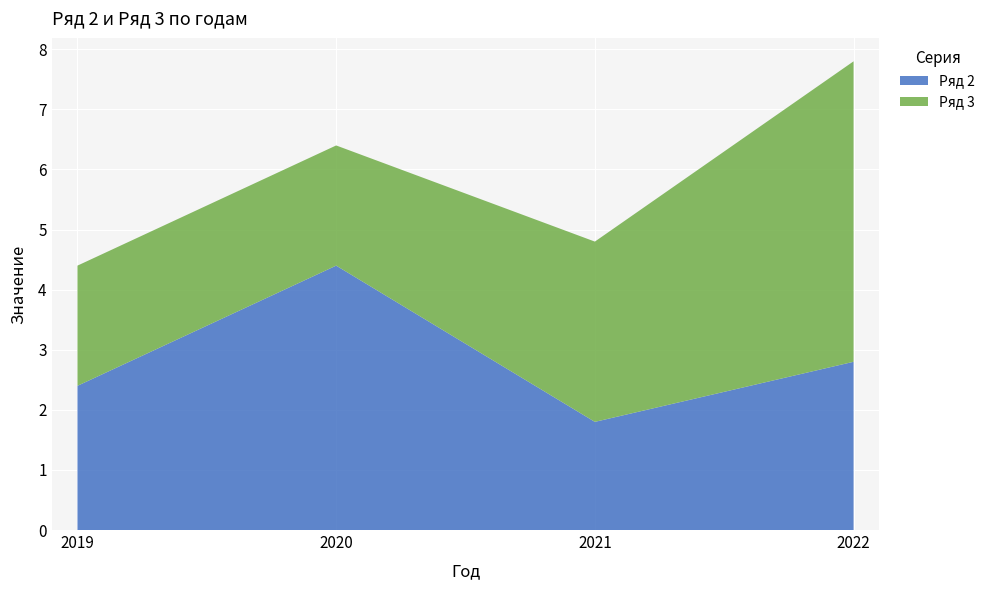

Reading left to right, extract all data points from this chart.

Ряд 2: 2.4	4.4	1.8	2.8
Ряд 3: 2.0	2.0	3.0	5.0